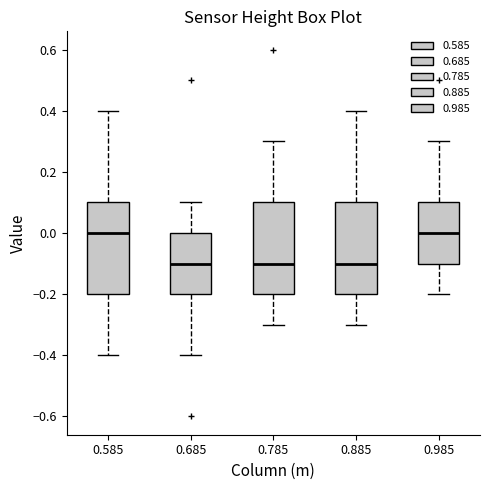

Reading left to right, transcribe this box plot: for each box, give where its median line is, the range the box spans, and where its two whiskers end, as read against the y-axis. The values are not printed on the chart, so give them approximately, as read against the axis.

0.585: median 0.0, box -0.2 to 0.1, whiskers -0.4 to 0.4
0.685: median -0.1, box -0.2 to 0.0, whiskers -0.4 to 0.1
0.785: median -0.1, box -0.2 to 0.1, whiskers -0.3 to 0.3
0.885: median -0.1, box -0.2 to 0.1, whiskers -0.3 to 0.4
0.985: median 0.0, box -0.1 to 0.1, whiskers -0.2 to 0.3